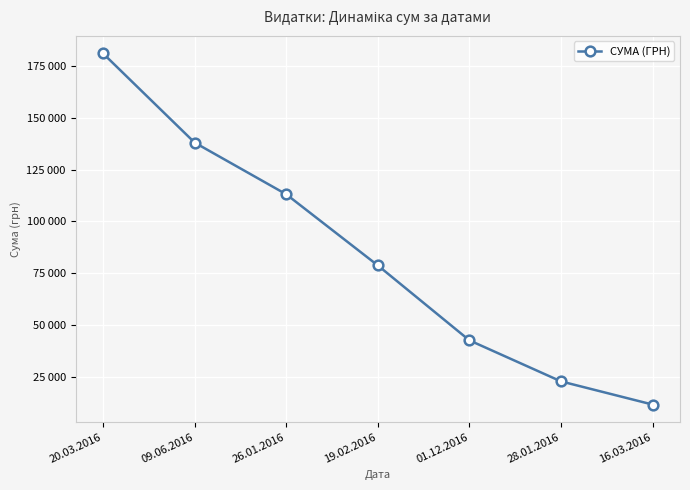

What is the smallest value displayed?

11599.4